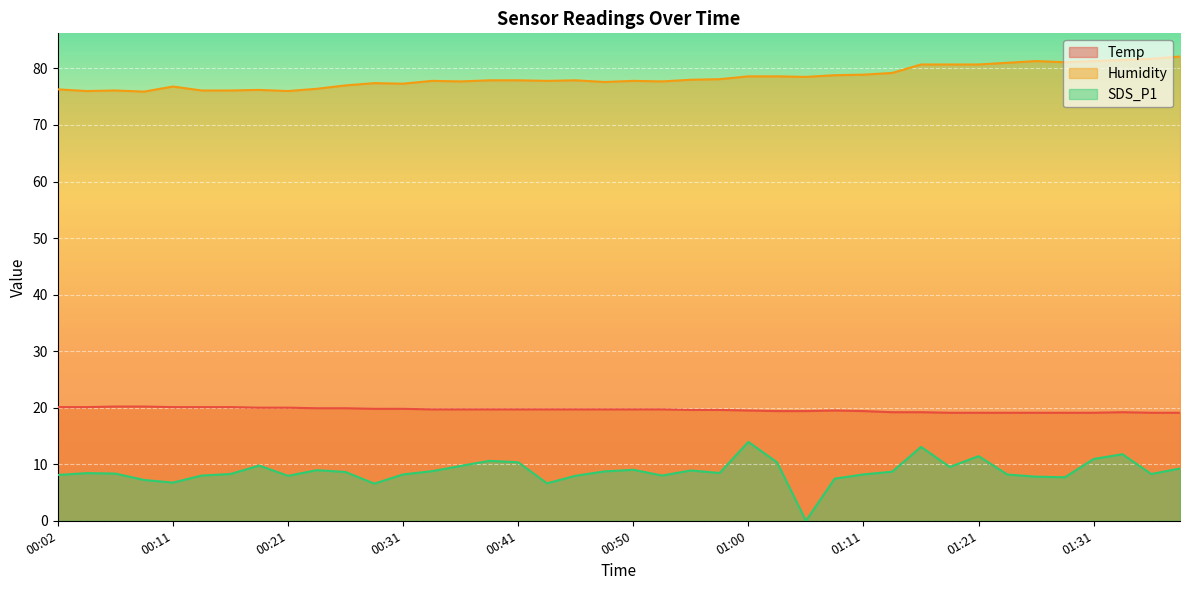

Which has a higher value, 00:31 or 00:41?

00:31